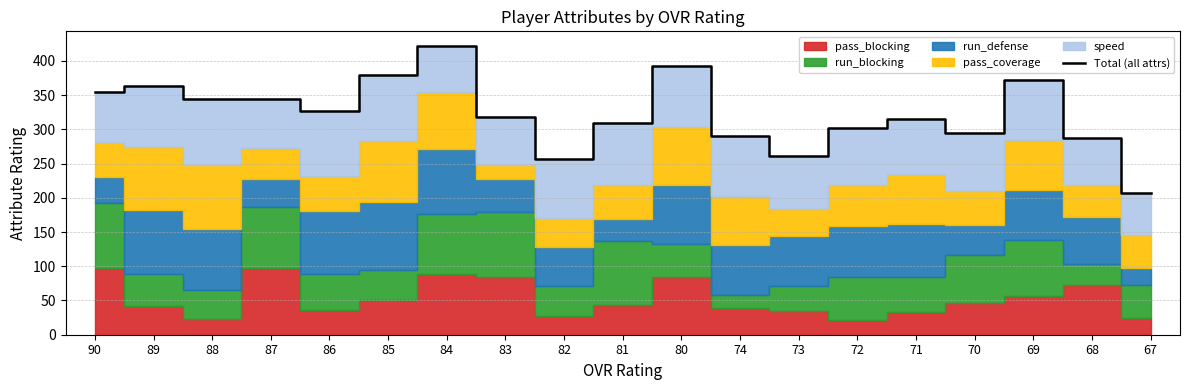

What is the difference between the second highest and minimum values?

186